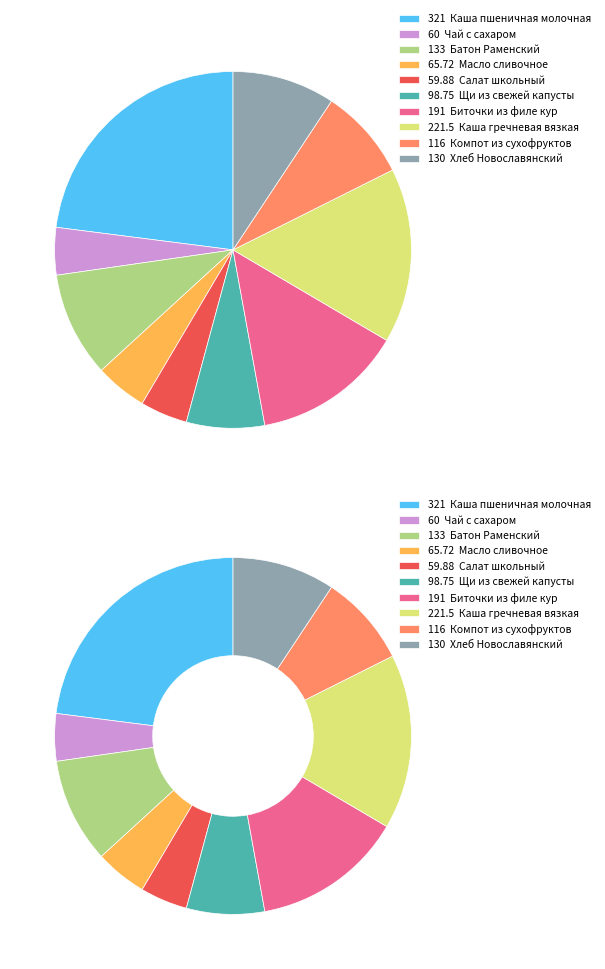

Is it true that Каша гречневая вязкая is 16% of the pie?

True